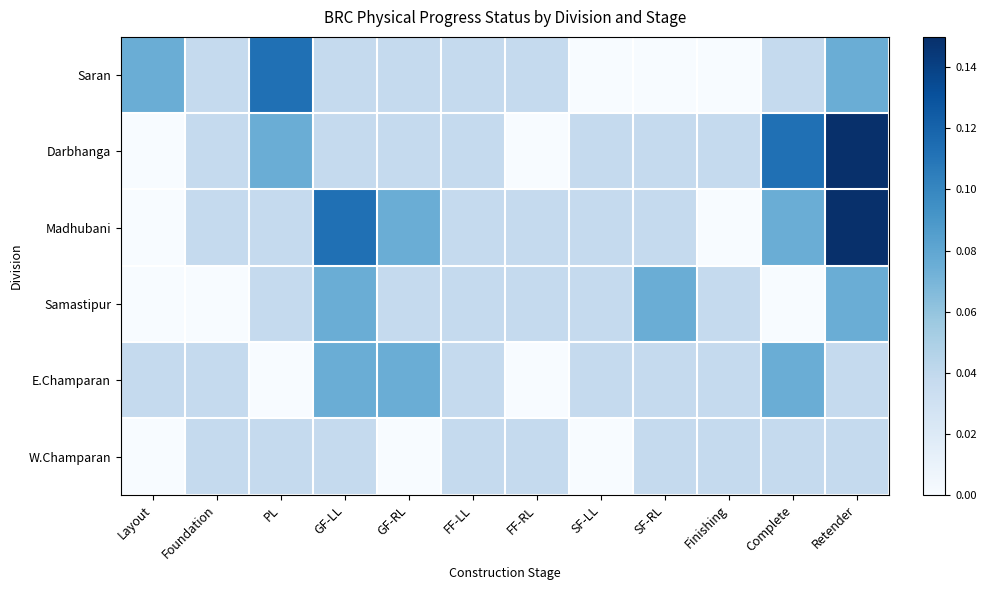

Count the number of categories in the chart.

12